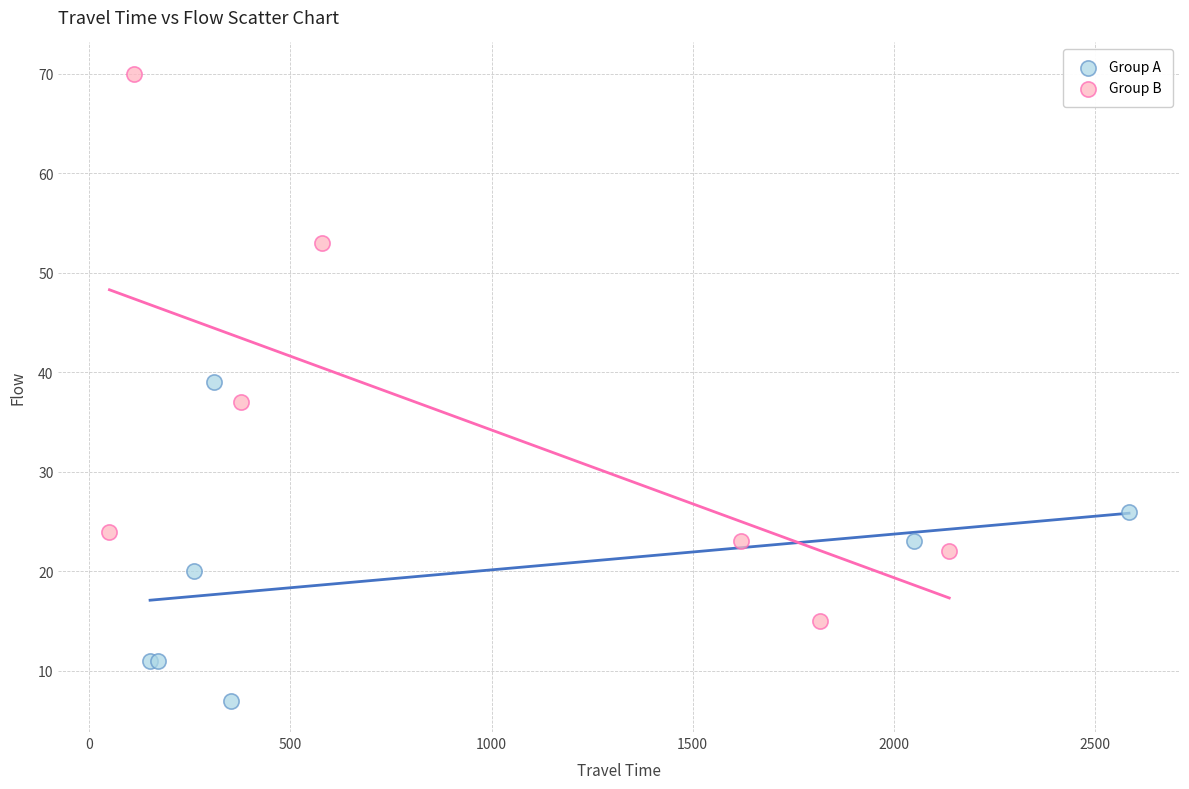

What are all the series names shown in the legend?

Group A, Group B